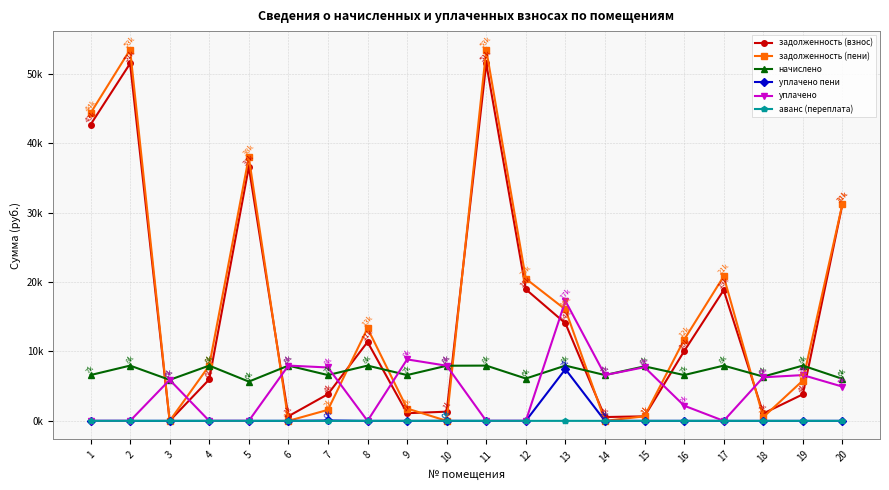

Between 8 and 15, which series saw the biggest shift?

задолженность (пени)